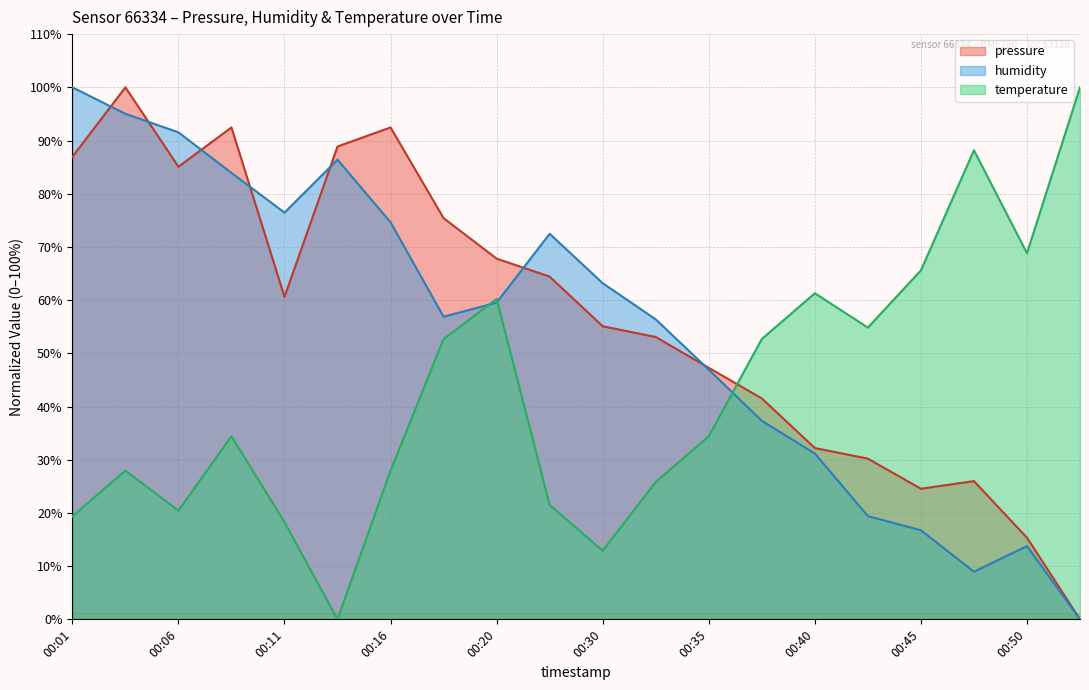

Reading right to left, what are all the values shown in this chart?

pressure: 00:52=0.0	00:50=15.3	00:47=26.0	00:45=24.5	00:43=30.2	00:40=32.2	00:38=41.5	00:35=47.3	00:33=53.1	00:30=55.1	00:23=64.4	00:20=67.8	00:18=75.4	00:16=92.5	00:13=88.9	00:11=60.6	00:08=92.5	00:06=85.1	00:03=100.0	00:01=86.9
humidity: 00:52=0.0	00:50=13.8	00:47=9.0	00:45=16.7	00:43=19.4	00:40=31.2	00:38=37.3	00:35=46.9	00:33=56.4	00:30=63.2	00:23=72.5	00:20=59.5	00:18=56.9	00:16=74.6	00:13=86.4	00:11=76.5	00:08=83.9	00:06=91.5	00:03=95.0	00:01=100.0
temperature: 00:52=100.0	00:50=68.8	00:47=88.2	00:45=65.6	00:43=54.8	00:40=61.3	00:38=52.7	00:35=34.4	00:33=25.8	00:30=12.9	00:23=21.5	00:20=60.2	00:18=52.7	00:16=28.0	00:13=0.0	00:11=18.3	00:08=34.4	00:06=20.4	00:03=28.0	00:01=19.4